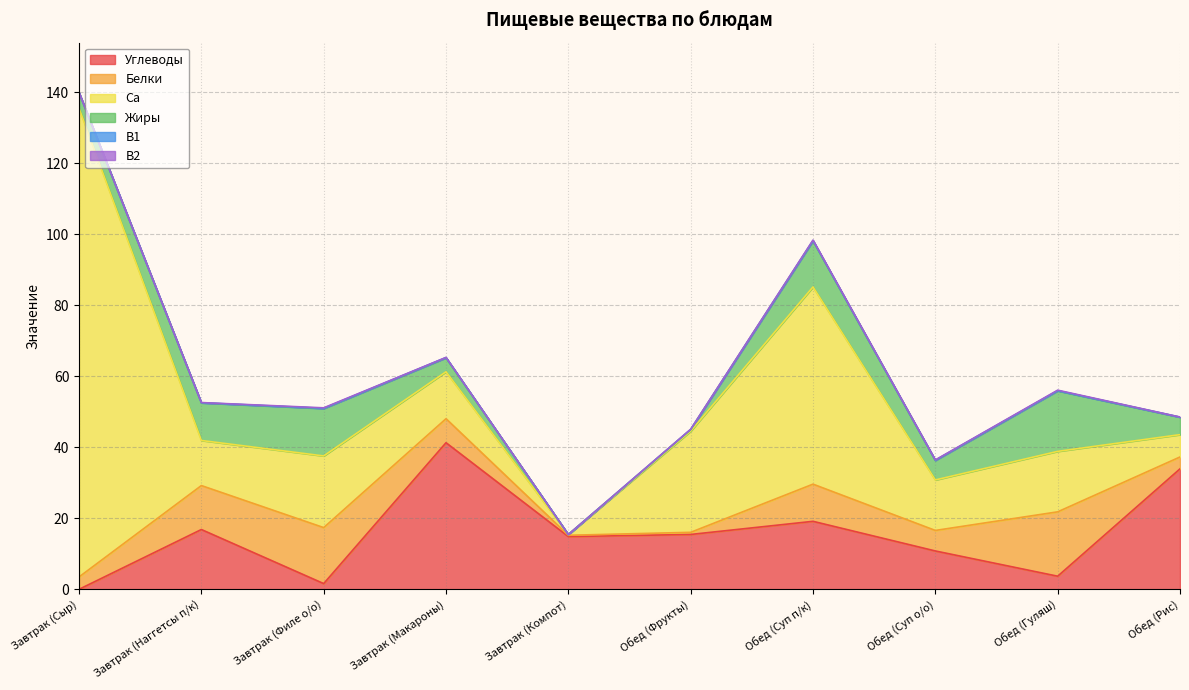

Which label corresponds to the largest value in the chart?

Завтрак (Сыр)